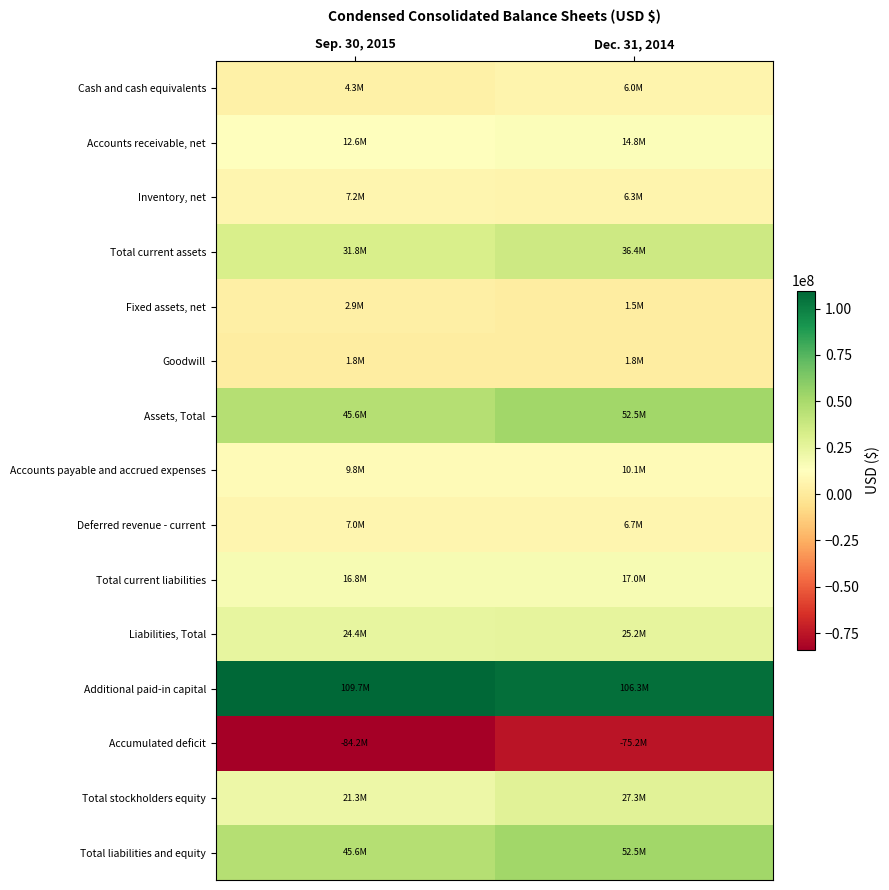

Between Sep. 30, 2015 and Dec. 31, 2014, which series saw the biggest shift?

Accumulated deficit